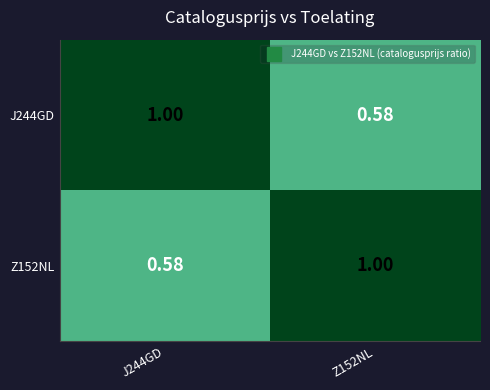

Count the number of categories in the chart.

2